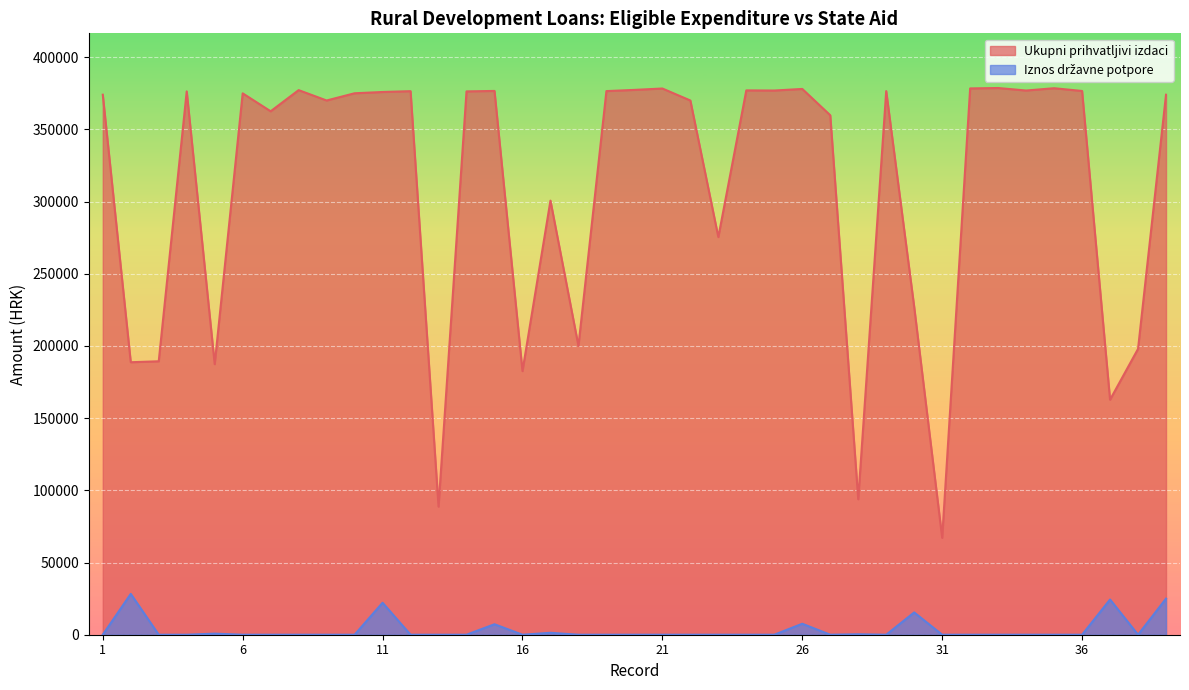

Does the chart display data point markers on the line(s)?

No